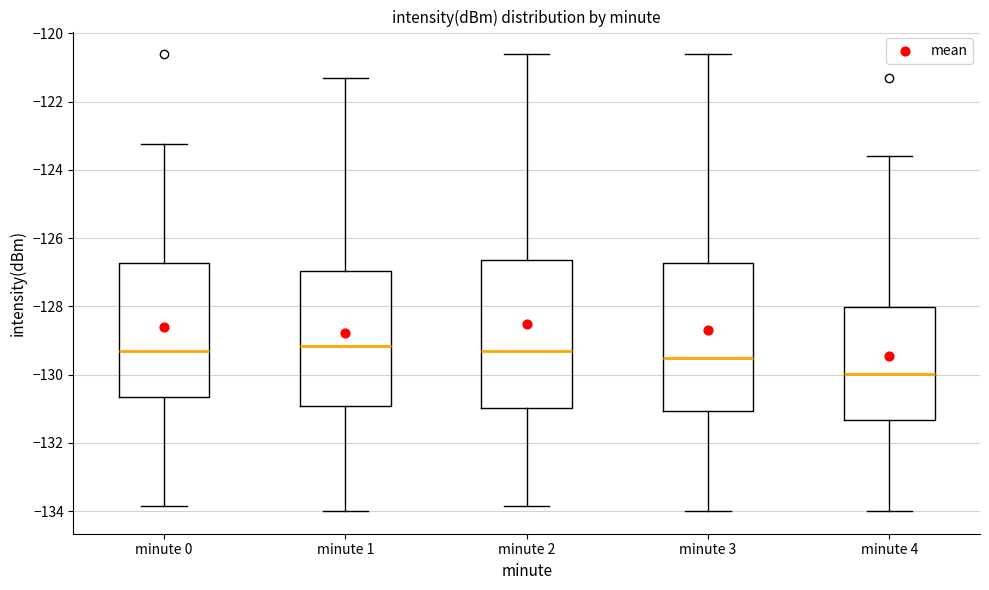

Reading left to right, read every box against the y-axis: the position of its median line, the range the box covers, and the ends of its whiskers. The values are not printed on the chart, so give them approximately, as read against the axis.

minute 0: median -129.2, box -130.6 to -126.8, whiskers -133.8 to -123.2
minute 1: median -129.2, box -131.0 to -127.0, whiskers -134.0 to -121.4
minute 2: median -129.2, box -131.0 to -126.6, whiskers -133.8 to -120.6
minute 3: median -129.6, box -131.0 to -126.8, whiskers -134.0 to -120.6
minute 4: median -130.0, box -131.4 to -128.0, whiskers -134.0 to -123.6